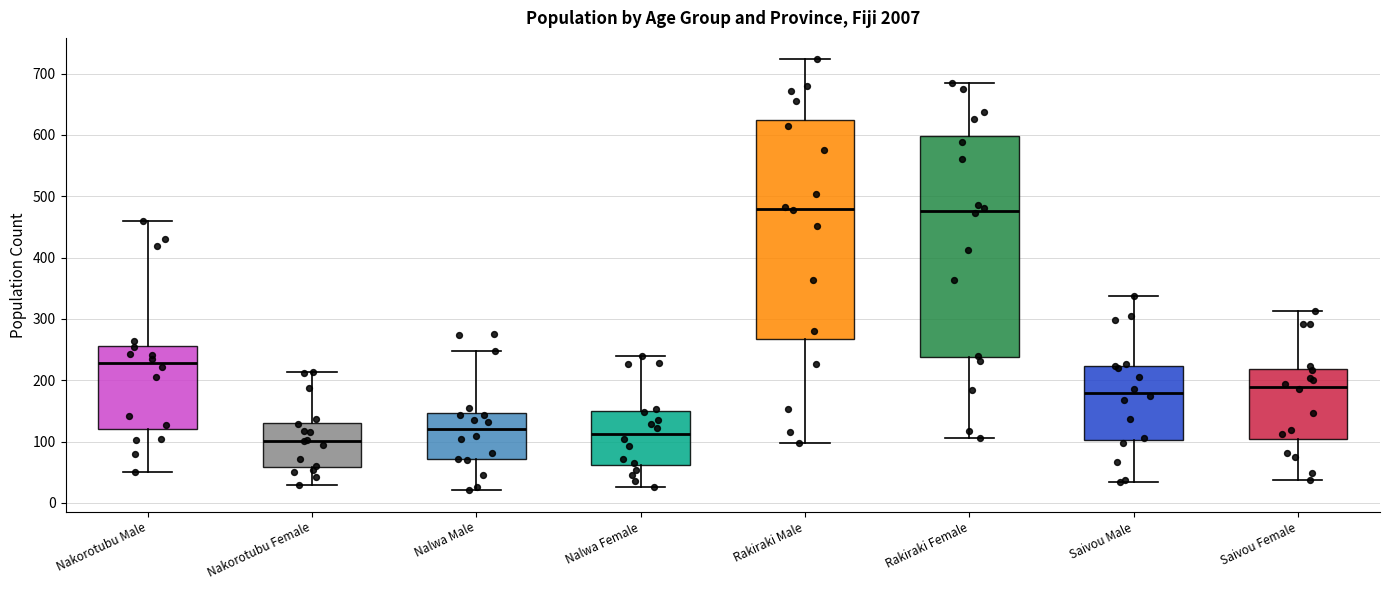

Where does the lower whisker of the box for Rakiraki Male end on the y-axis? The values are not printed on the chart, so give them approximately, as read against the axis.

100